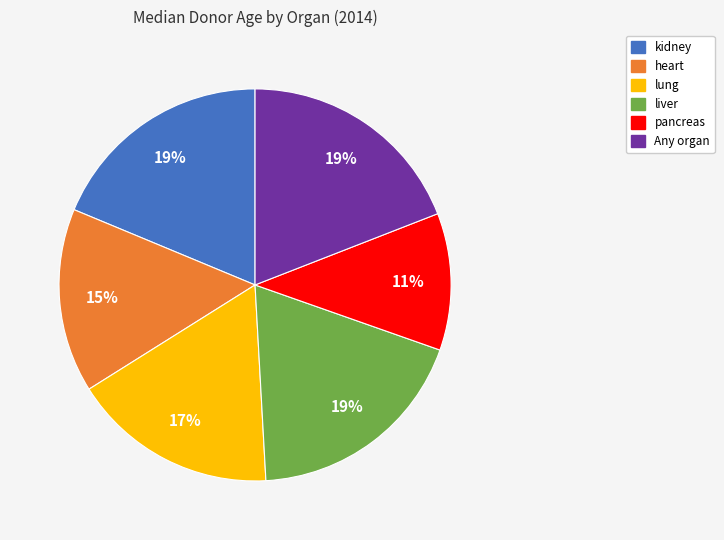

Which category has the smallest portion of the pie?

pancreas